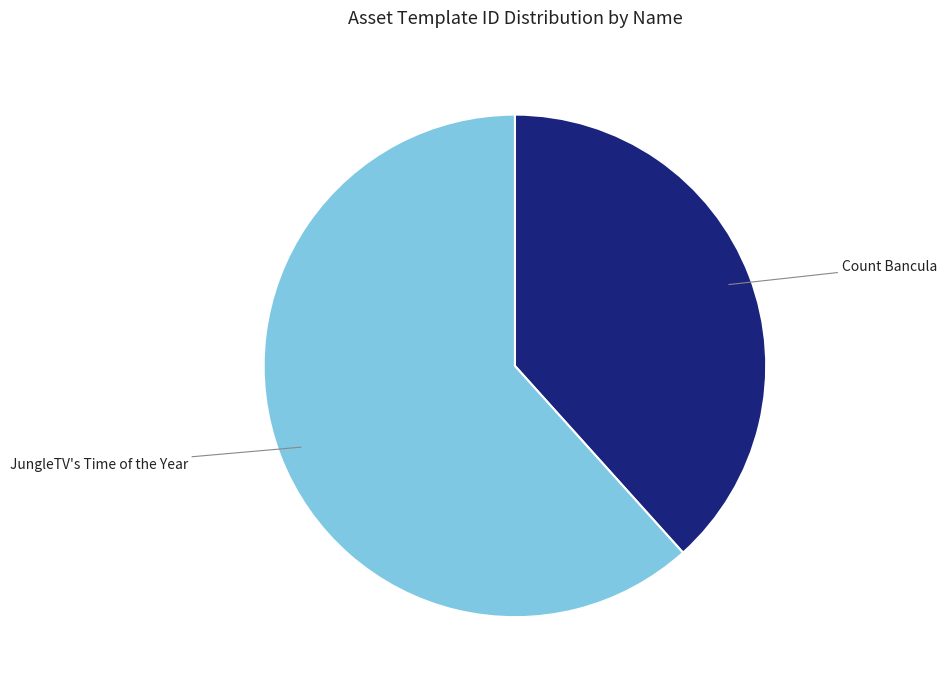

What is the largest slice in the pie chart?

JungleTV's Time of the Year